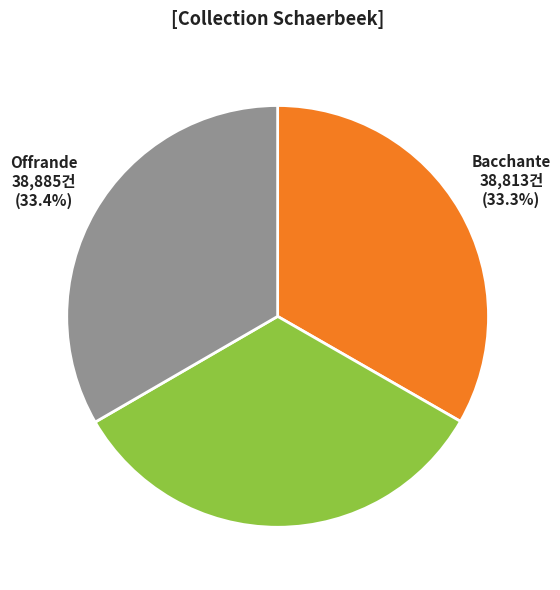

Is there any slice that represents more than half of the pie?

No